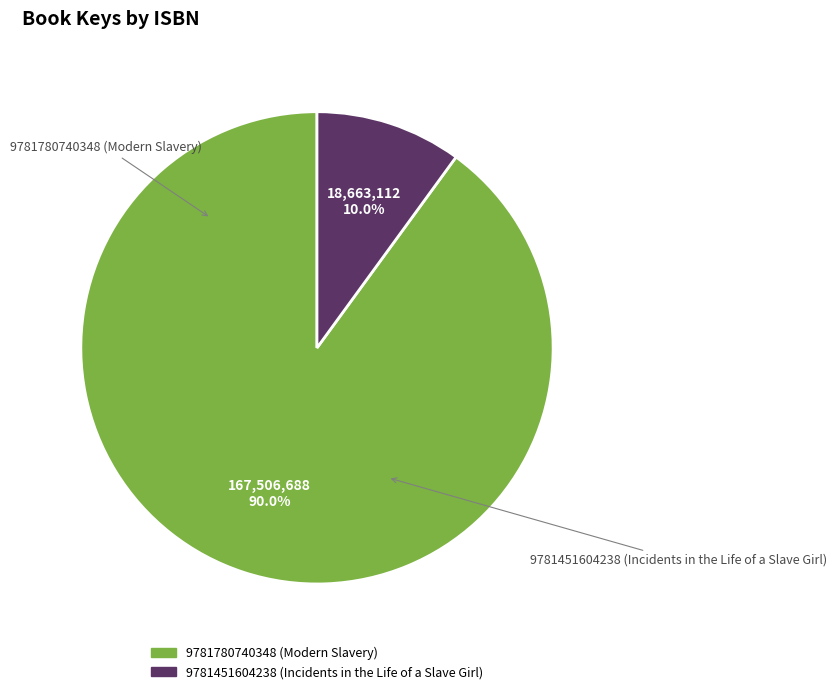

How many slices are in this pie chart?

2